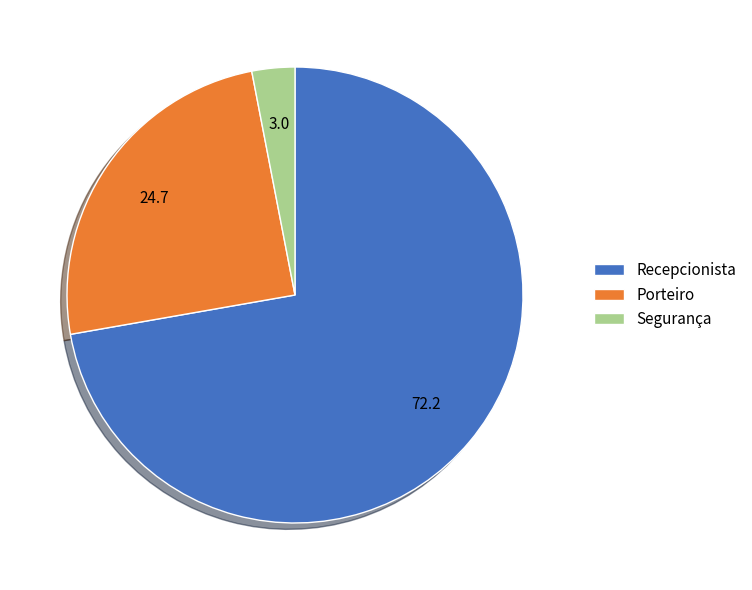

What is the ratio of the value at Porteiro to the value at Segurança?

8.1